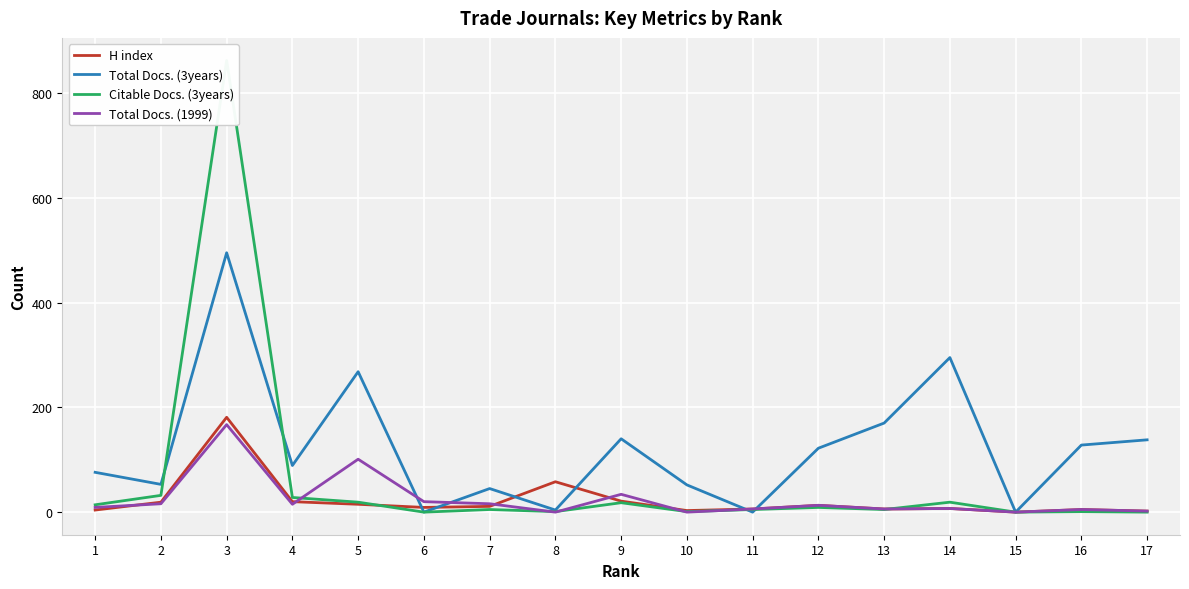

Which category has the highest value in the Total Docs. (3years) series?

3